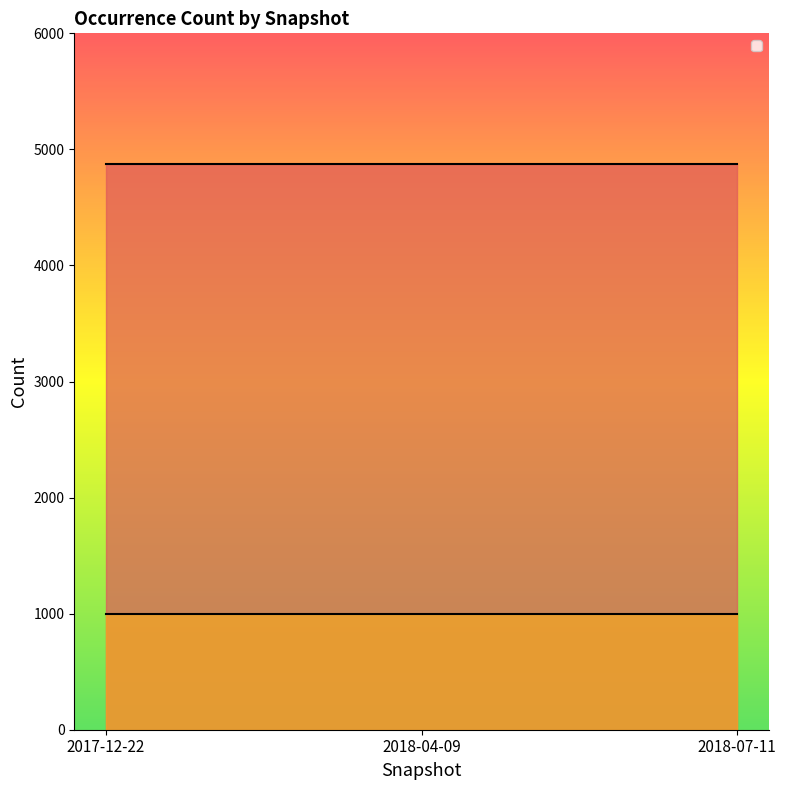

How many lines are shown in the chart?

2